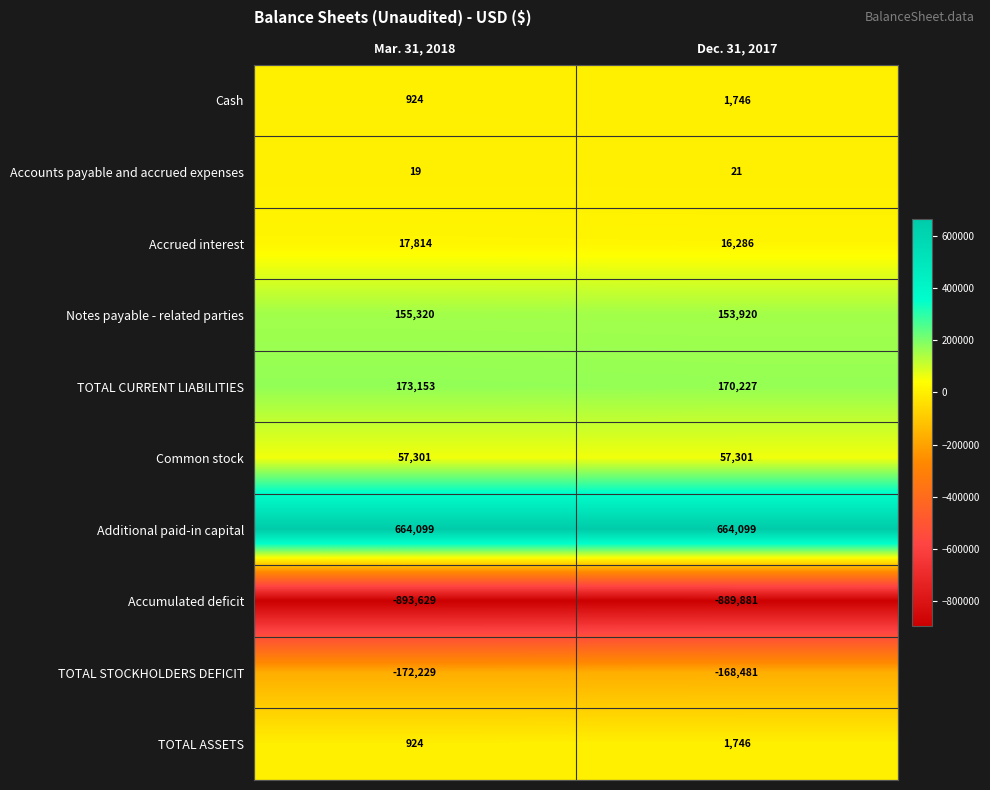

Reading right to left, extract all data points from this chart.

Cash: Dec. 31, 2017=1746	Mar. 31, 2018=924
Accounts payable and accrued expenses: Dec. 31, 2017=21	Mar. 31, 2018=19
Accrued interest: Dec. 31, 2017=16286	Mar. 31, 2018=17814
Notes payable - related parties: Dec. 31, 2017=153920	Mar. 31, 2018=155320
TOTAL CURRENT LIABILITIES: Dec. 31, 2017=170227	Mar. 31, 2018=173153
Common stock: Dec. 31, 2017=57301	Mar. 31, 2018=57301
Additional paid-in capital: Dec. 31, 2017=664099	Mar. 31, 2018=664099
Accumulated deficit: Dec. 31, 2017=-889881	Mar. 31, 2018=-893629
TOTAL STOCKHOLDERS DEFICIT: Dec. 31, 2017=-168481	Mar. 31, 2018=-172229
TOTAL ASSETS: Dec. 31, 2017=1746	Mar. 31, 2018=924